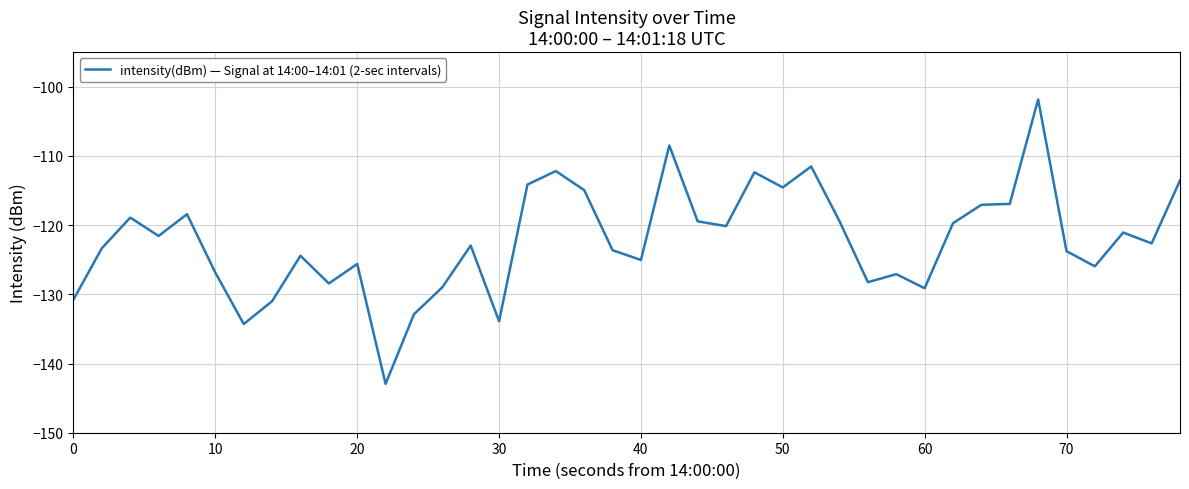

What is the maximum value shown in the chart?

-101.8